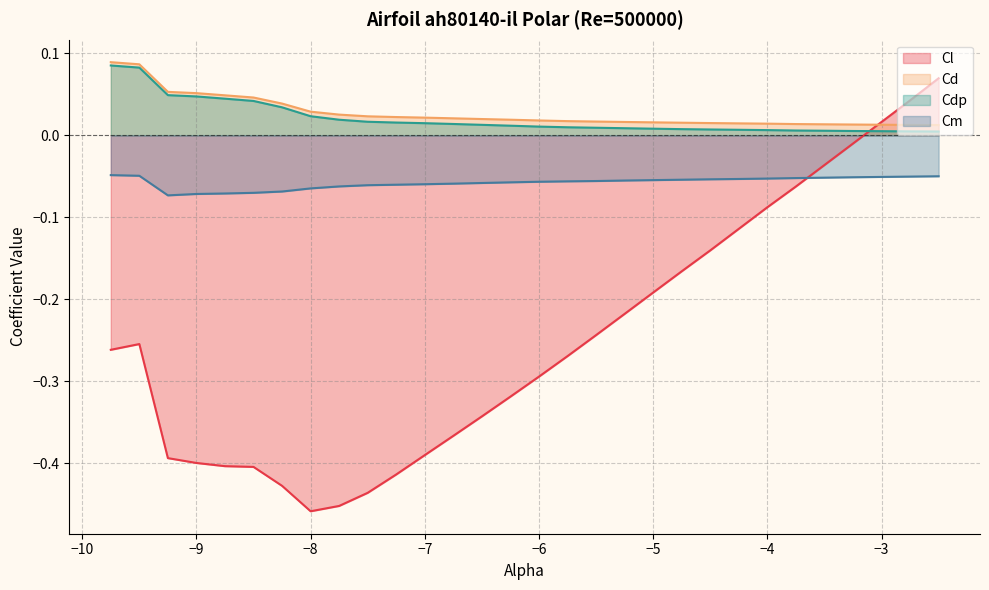

How many intersections are there between Cdp and Cl?

1